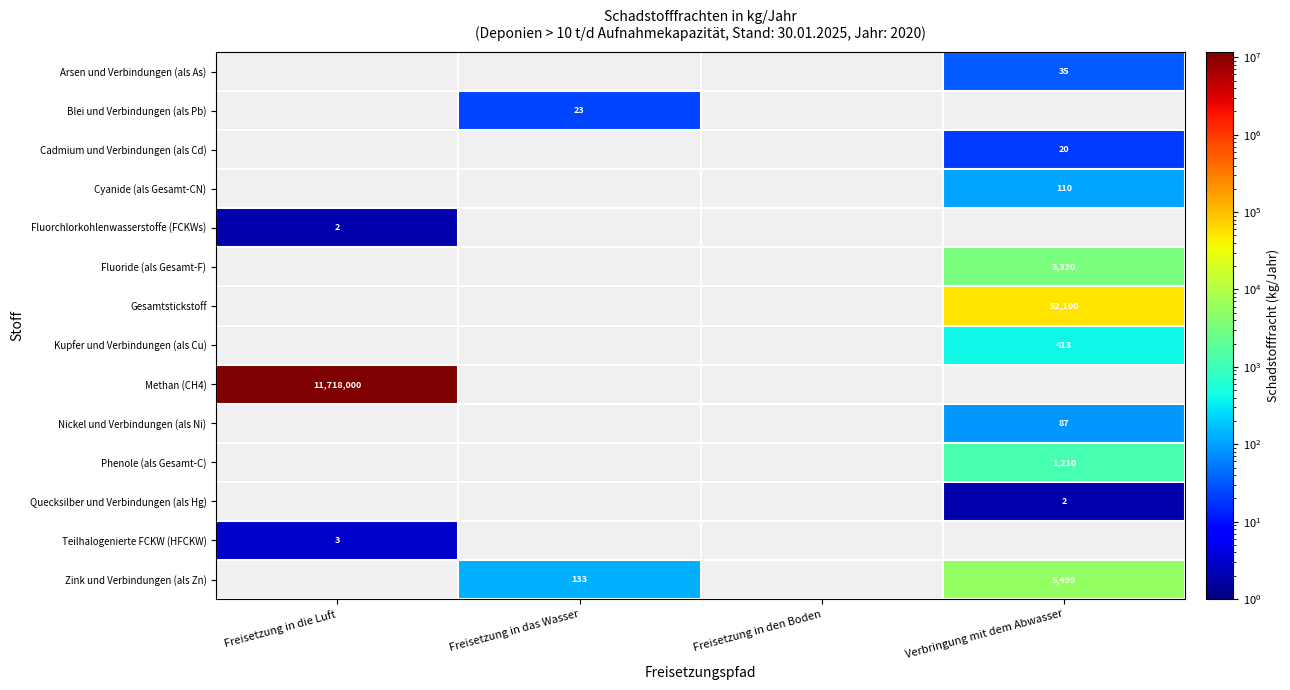

The value of Zink und Verbindungen (als Zn) at Freisetzung in das Wasser is 197. True or false?

False